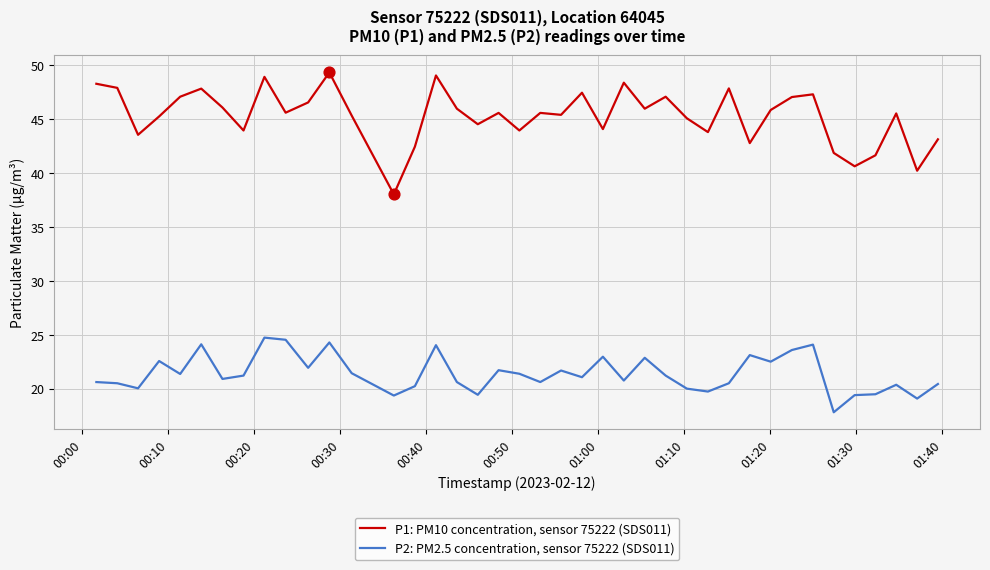

Which series has the largest range (max minus min)?

P1: PM10 concentration, sensor 75222 (SDS011)